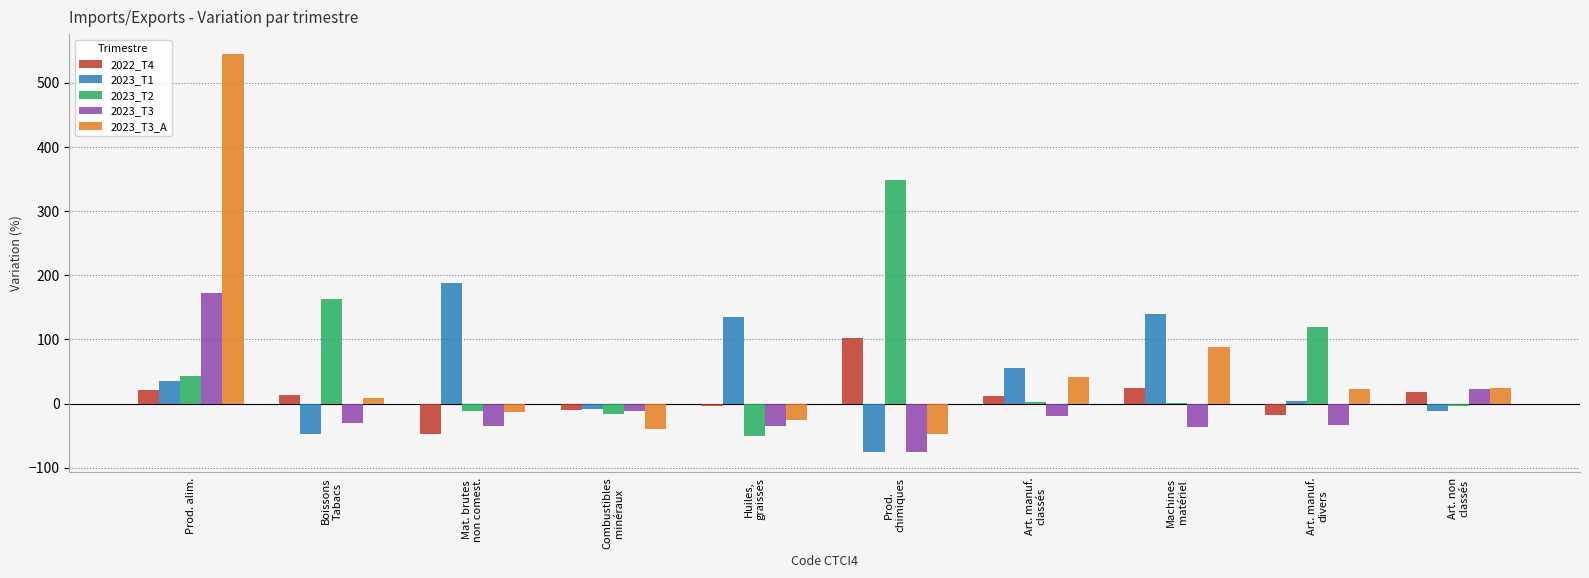

What is the sum of all 2023_T2 values?

594.0